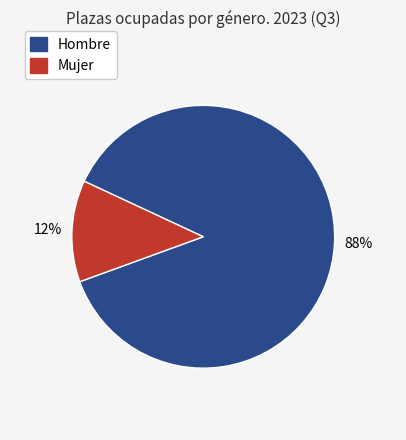

What is the smallest slice in the pie chart?

Mujer